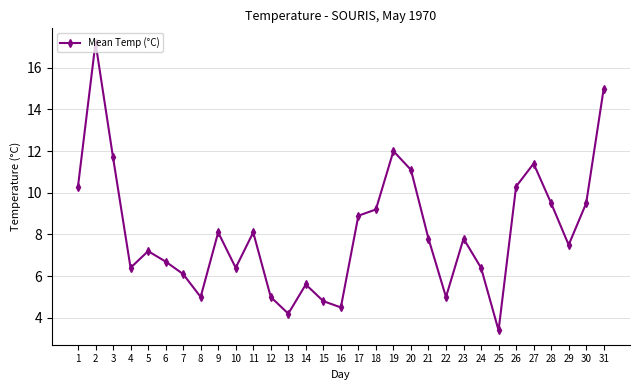

How many points are higher than both their immediate neighbors (excluding endpoints)?

8